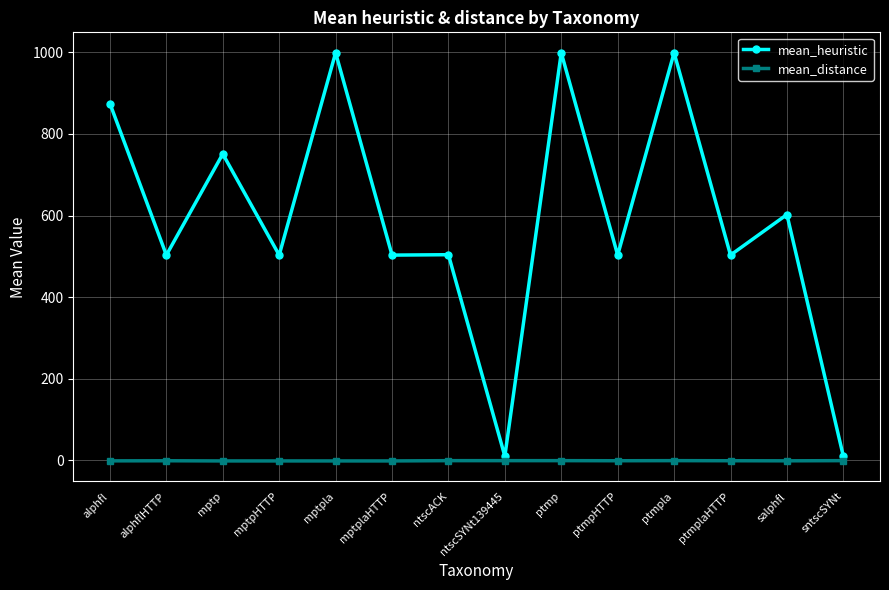

Is this an area chart (filled region under the line)?

No